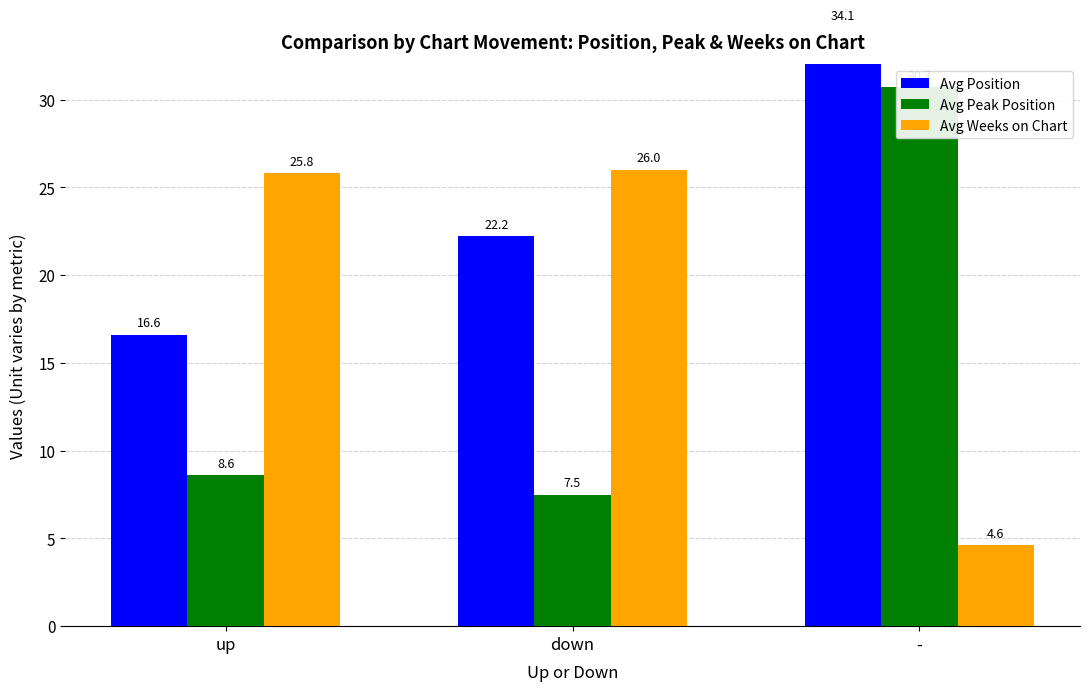

Reading left to right, what are all the values shown in this chart?

Avg Position: up=16.6	down=22.2	-=34.1
Avg Peak Position: up=8.6	down=7.5	-=30.7
Avg Weeks on Chart: up=25.8	down=26.0	-=4.6